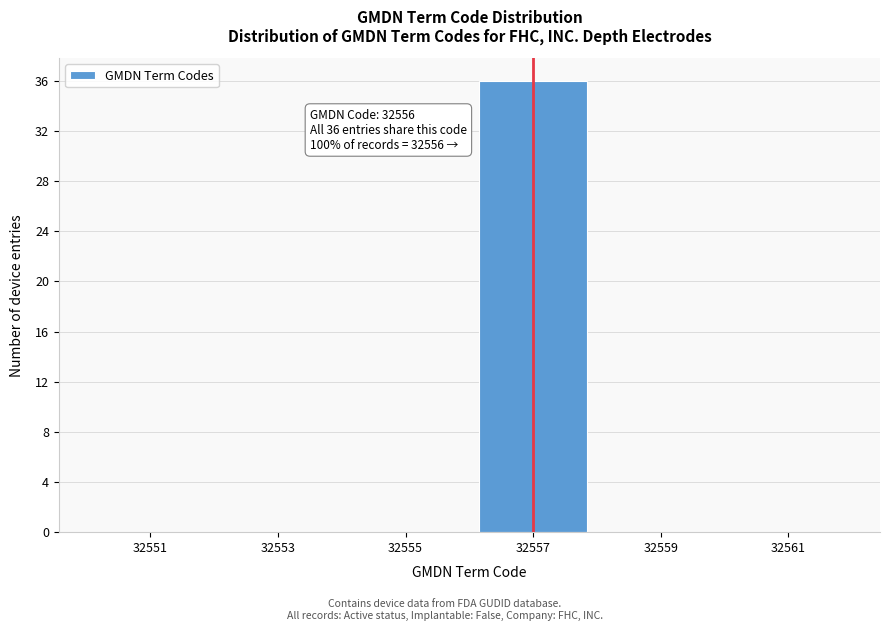

Over which range of the x-axis is the bar tallest?

32556 to 32558